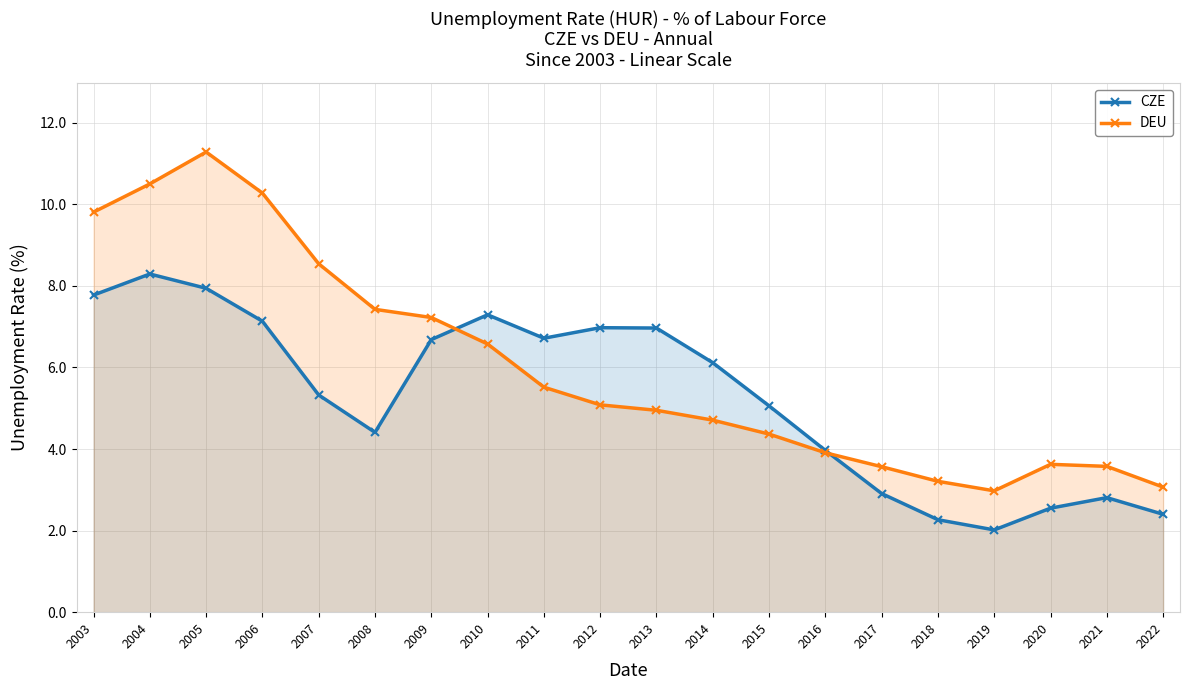

Reading left to right, transcribe all the data shown in this chart.

CZE: 7.8	8.3	7.9	7.1	5.3	4.4	6.7	7.3	6.7	7.0	7.0	6.1	5.1	4.0	2.9	2.3	2.0	2.5	2.8	2.4
DEU: 9.8	10.5	11.3	10.3	8.5	7.4	7.2	6.6	5.5	5.1	5.0	4.7	4.4	3.9	3.6	3.2	3.0	3.6	3.6	3.1